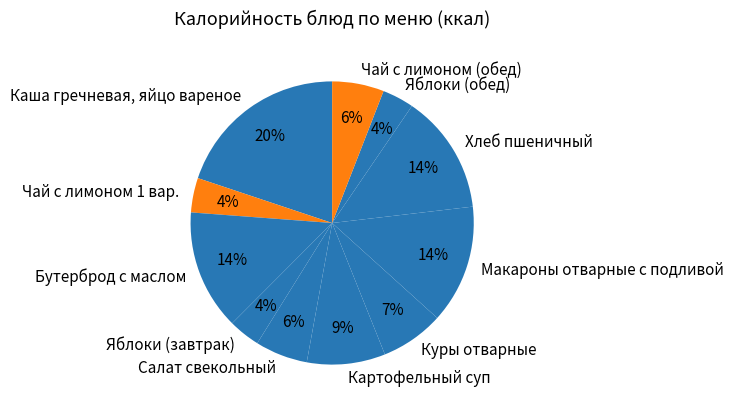

Which category has the biggest portion of the pie?

Каша гречневая, яйцо вареное